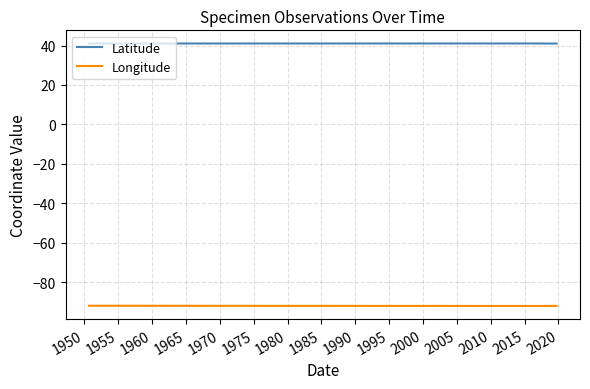

At 1965, list the series in order from smallest to largest.

Longitude, Latitude